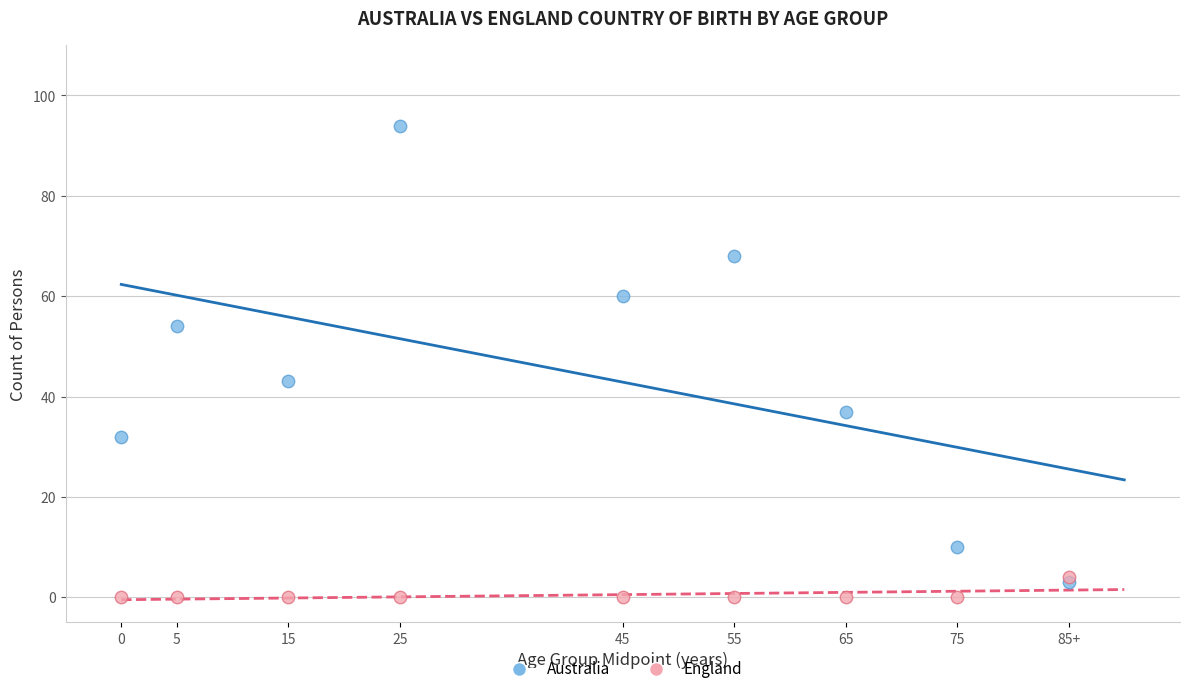

What are all the series names shown in the legend?

Australia, England